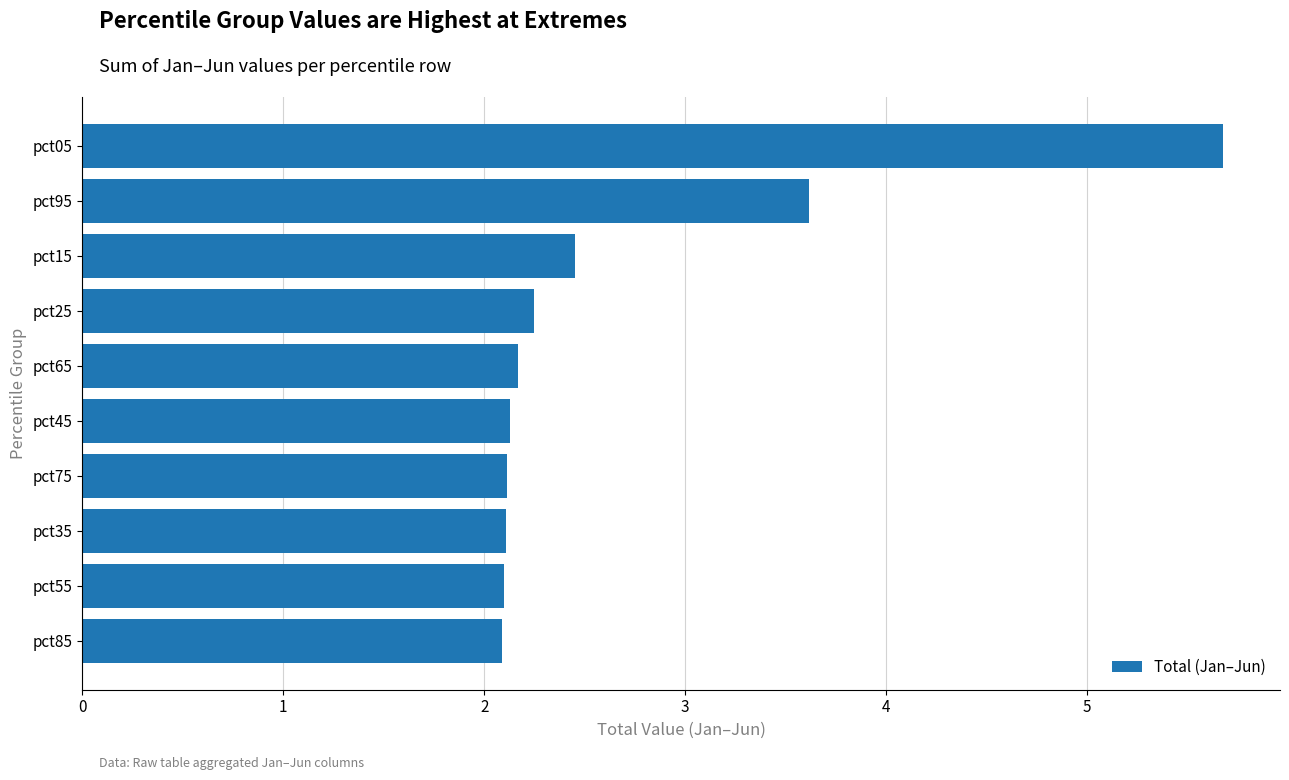

The value at pct05 is 10.0. True or false?

False